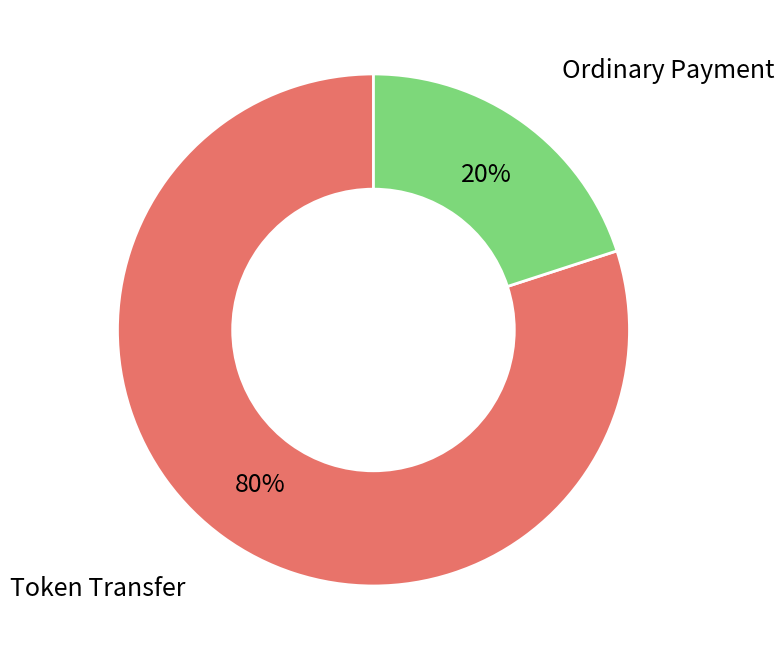

Does Token Transfer account for over 50% of the chart?

Yes